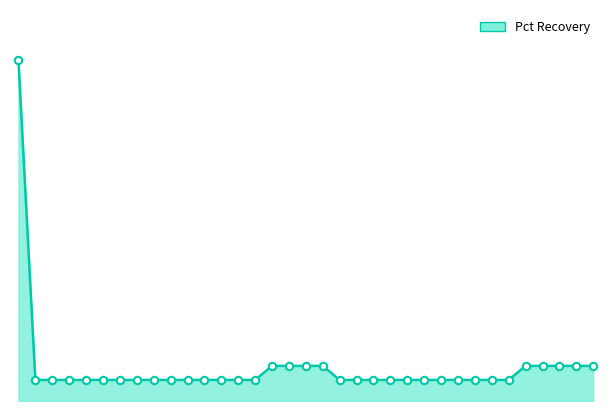

Is this an area chart (filled region under the line)?

Yes